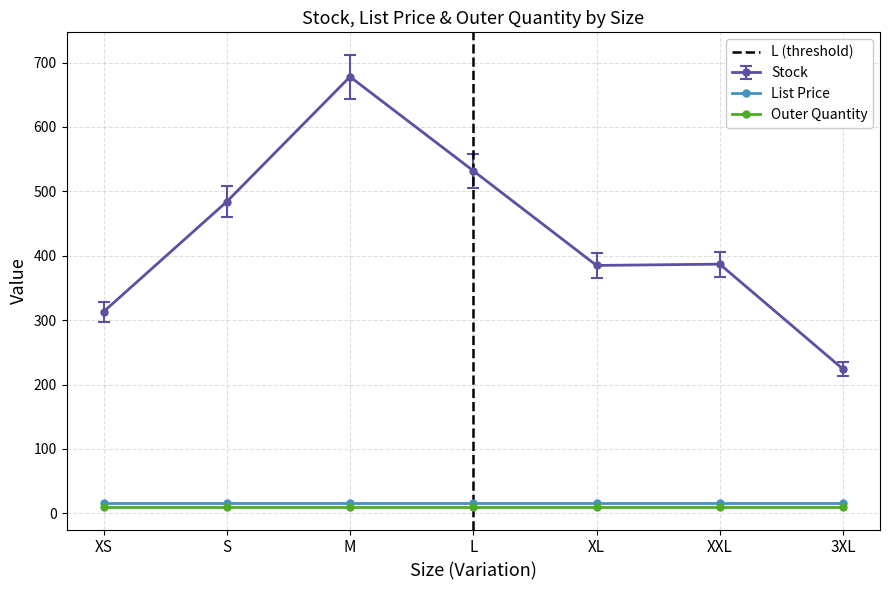

What is the value of the Stock point at the 6th from the left?

387